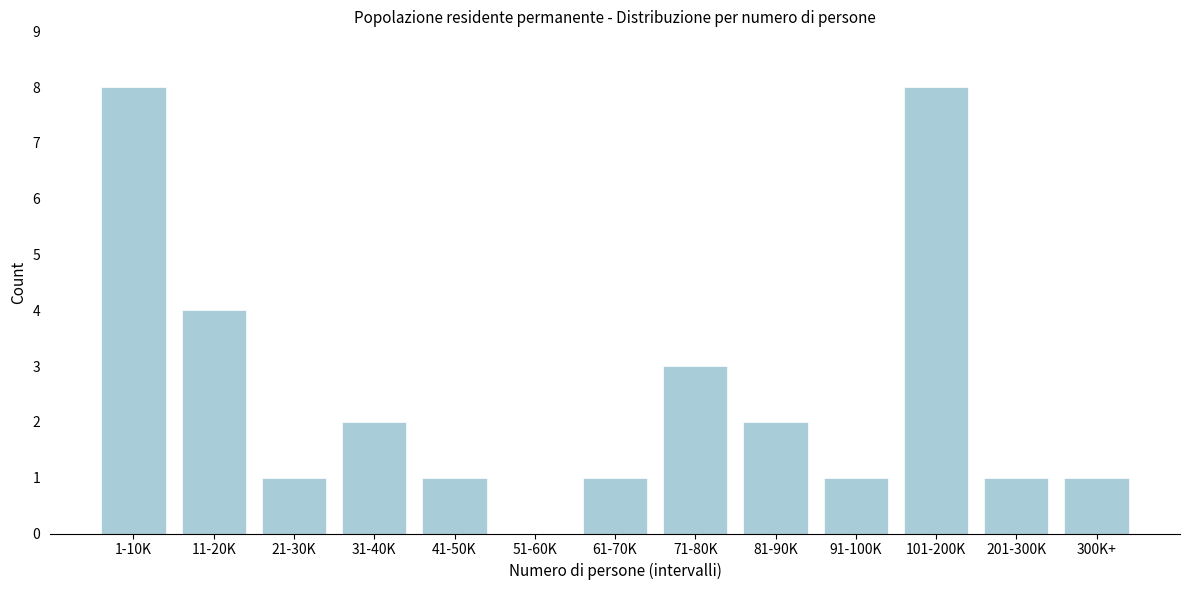

Reading right to left, list all the values displayed in this chart.

300K+=1	201-300K=1	101-200K=8	91-100K=1	81-90K=2	71-80K=3	61-70K=1	51-60K=0	41-50K=1	31-40K=2	21-30K=1	11-20K=4	1-10K=8